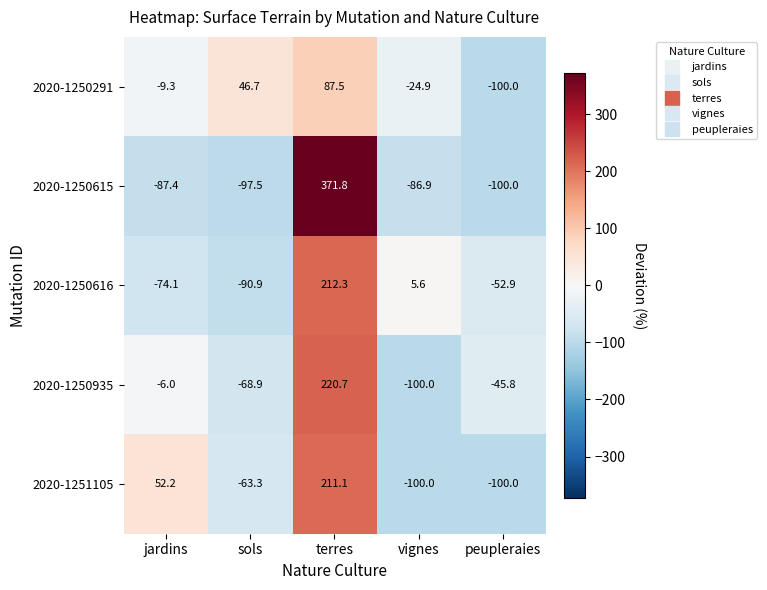

What is the smallest value displayed?

-100.0